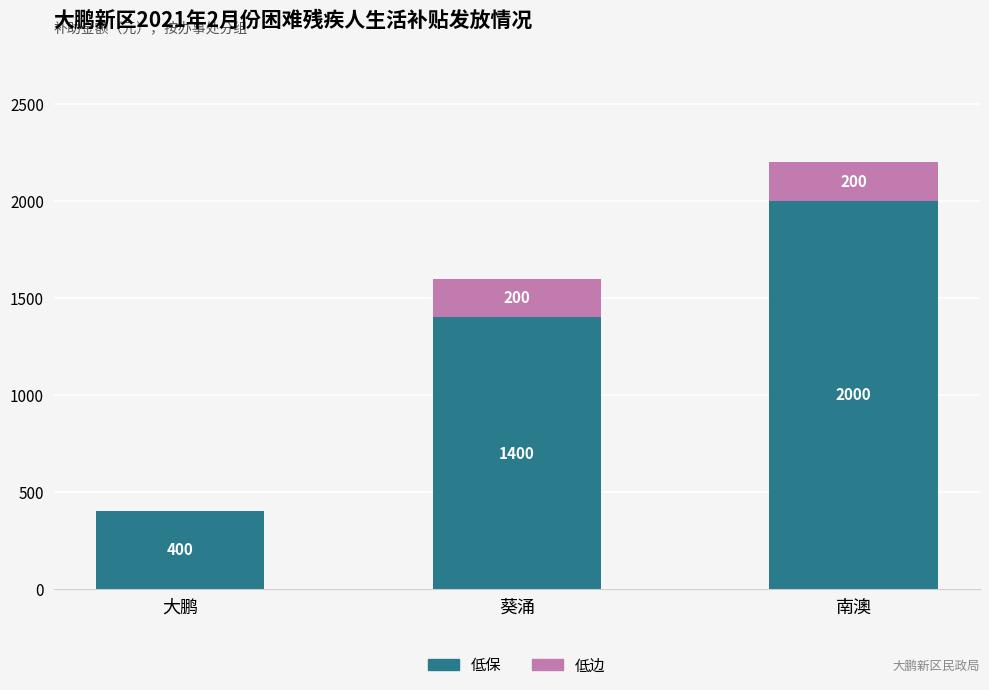

The 低保 series shows 3361 at 南澳. True or false?

False